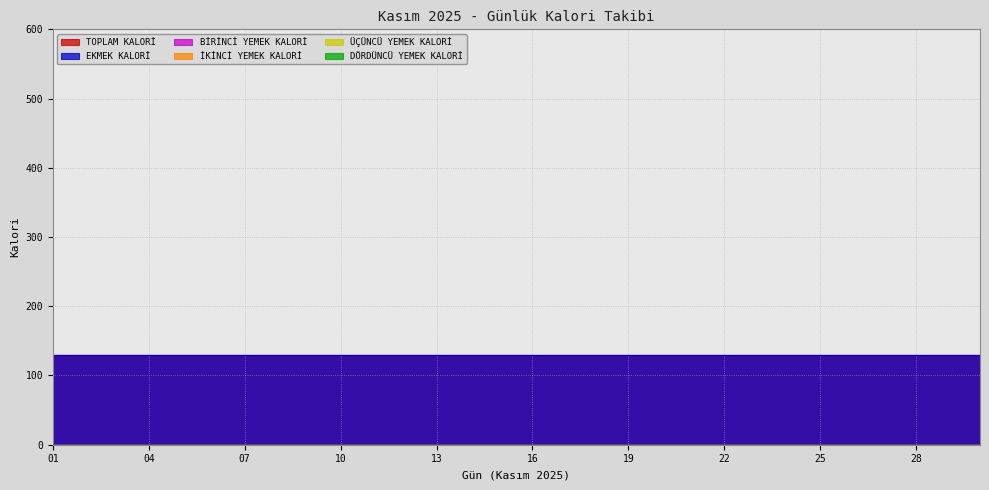

At which category is the sum across all series the highest?

01